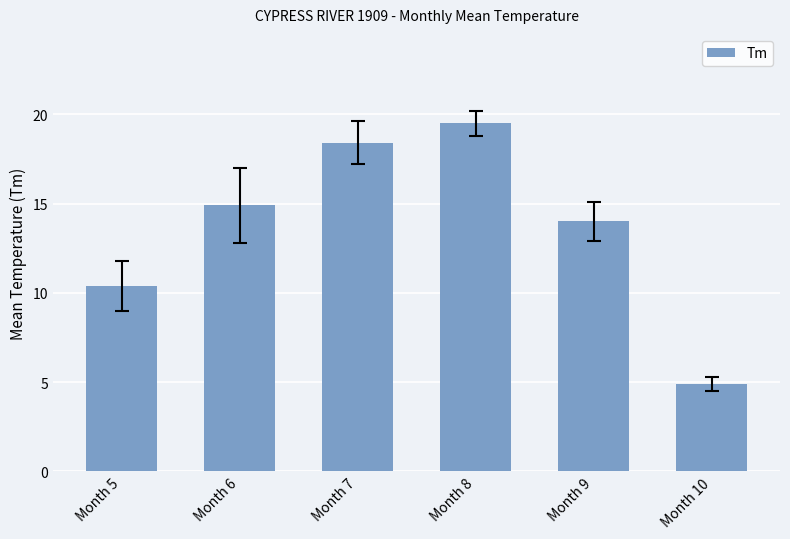

Count the number of categories in the chart.

6